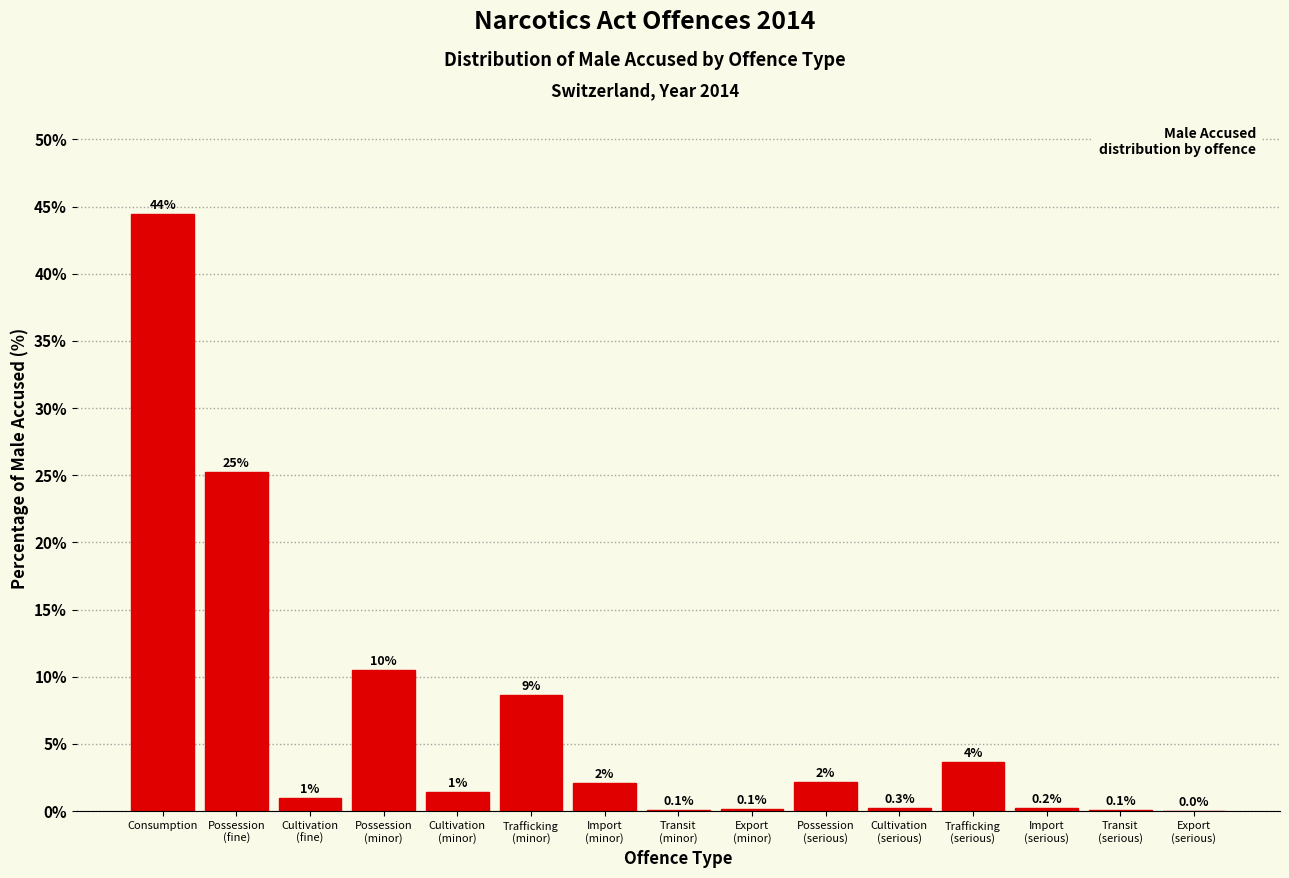

Where does the data first go above 1?

Consumption